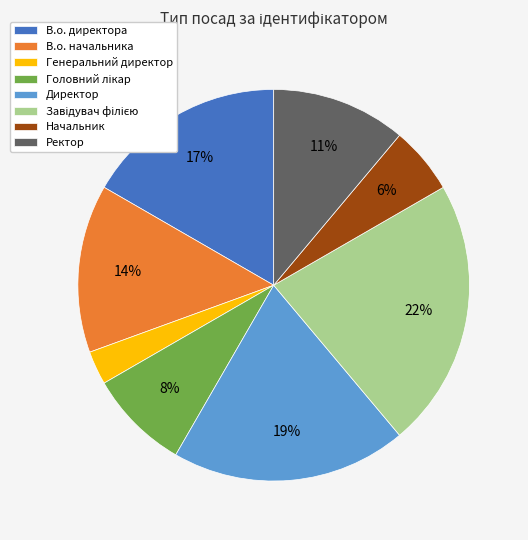

What is the smallest slice in the pie chart?

Генеральний директор